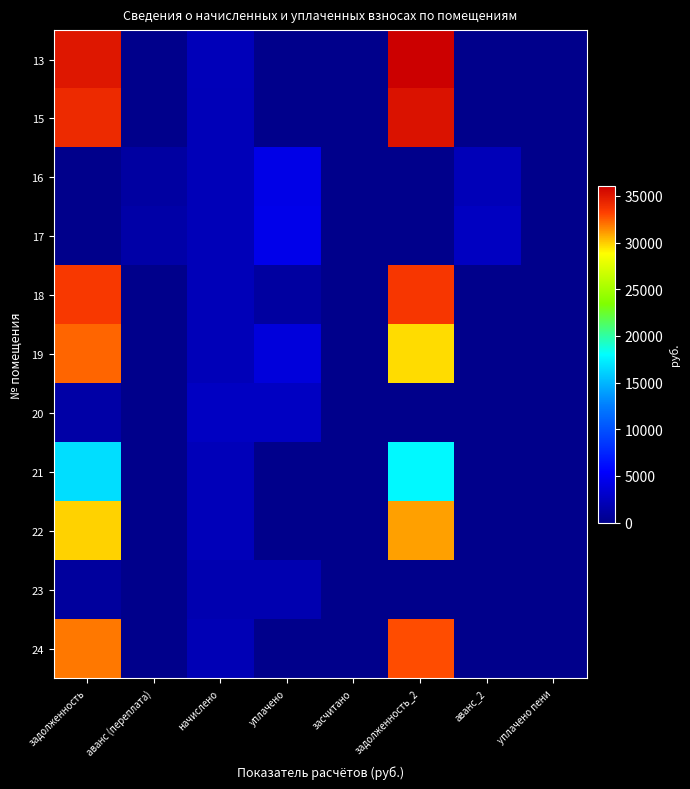

Count the number of categories in the chart.

8